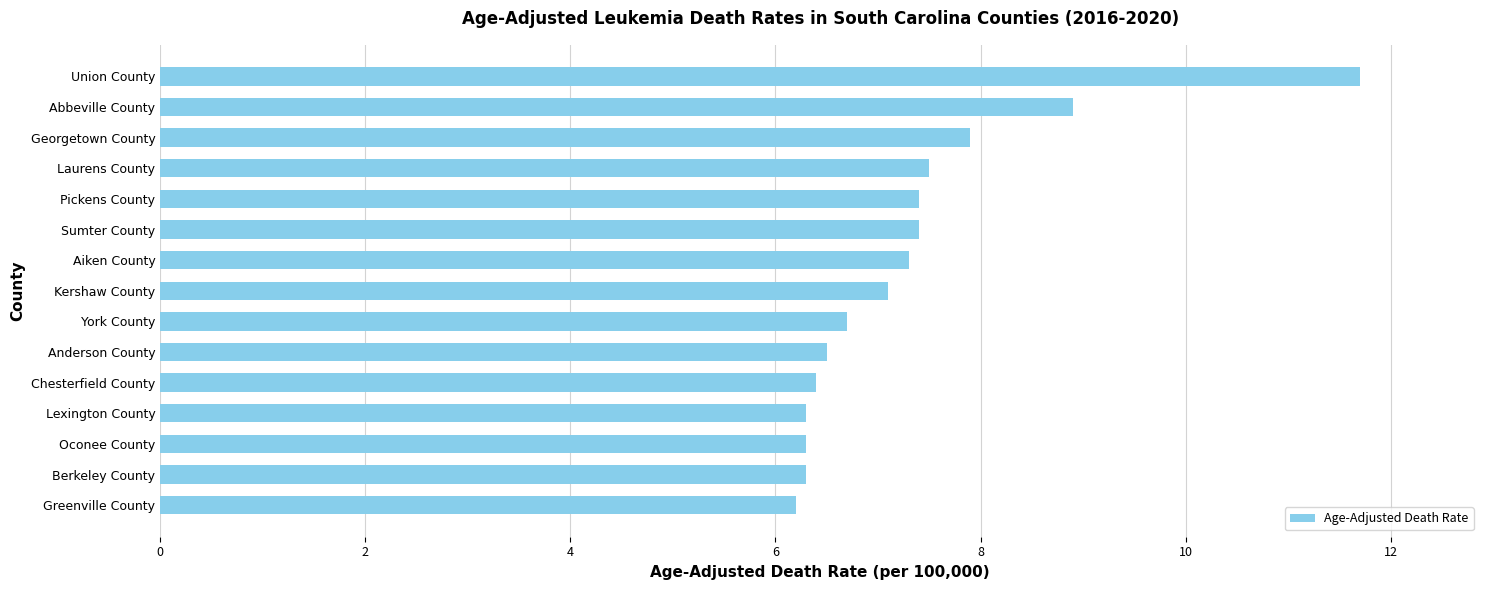

The chart shows a value of 7.1 at Kershaw County. True or false?

True